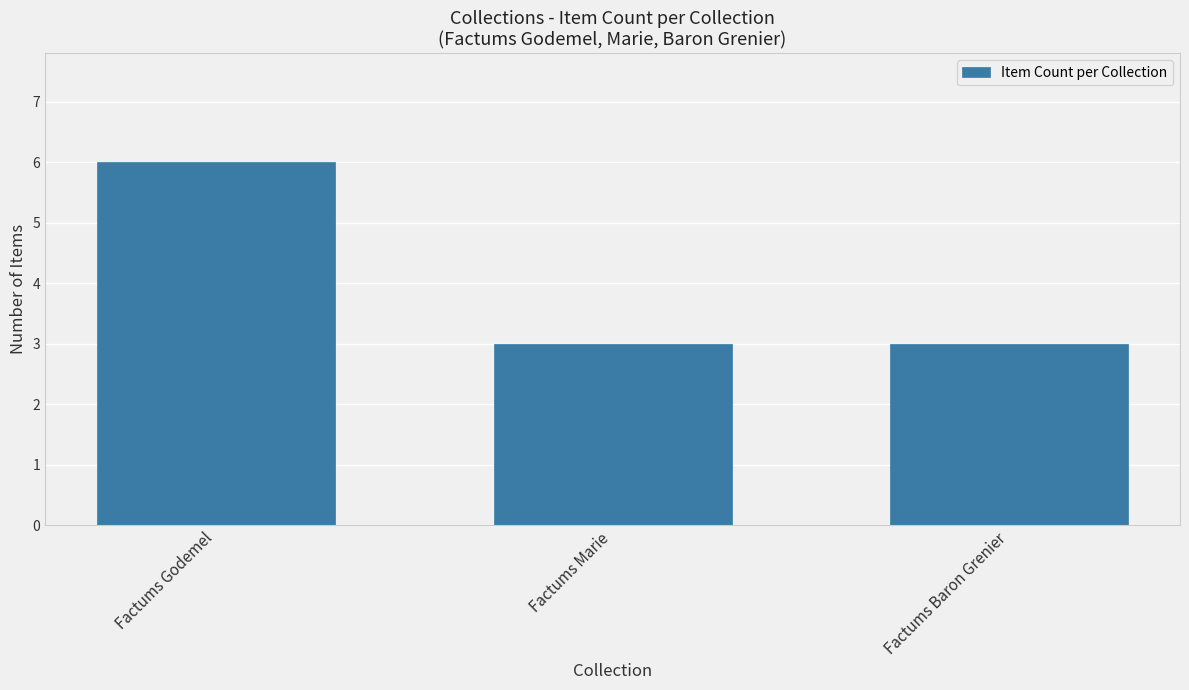

What is the ratio of the value at Factums Baron Grenier to the value at Factums Marie?

1.0